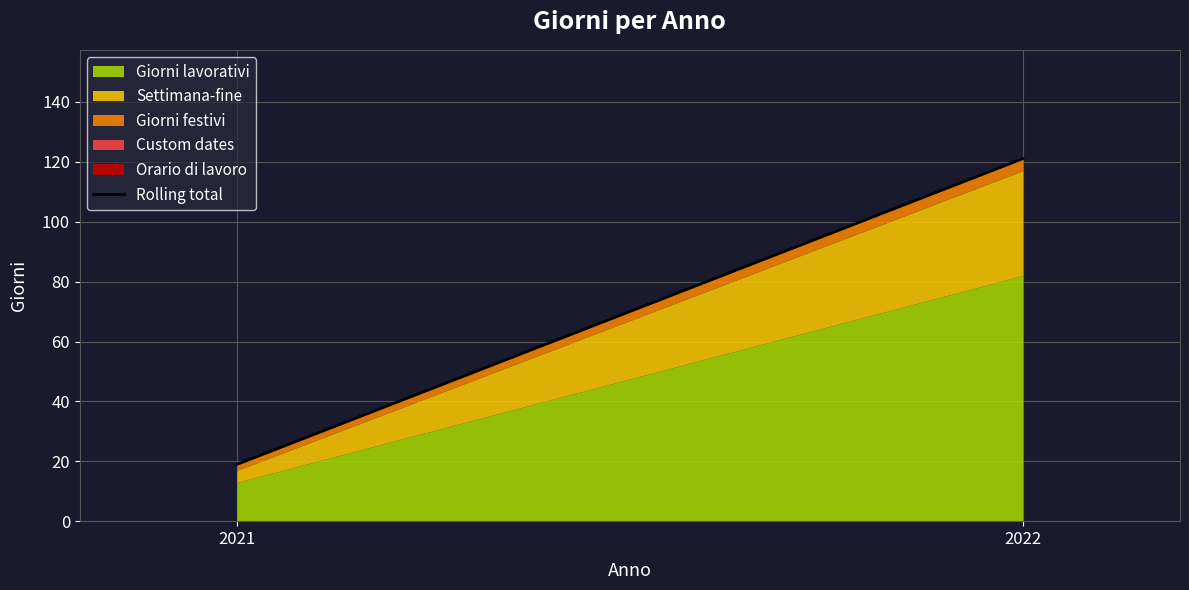

Rank the categories by value from highest to lowest.

2022, 2021